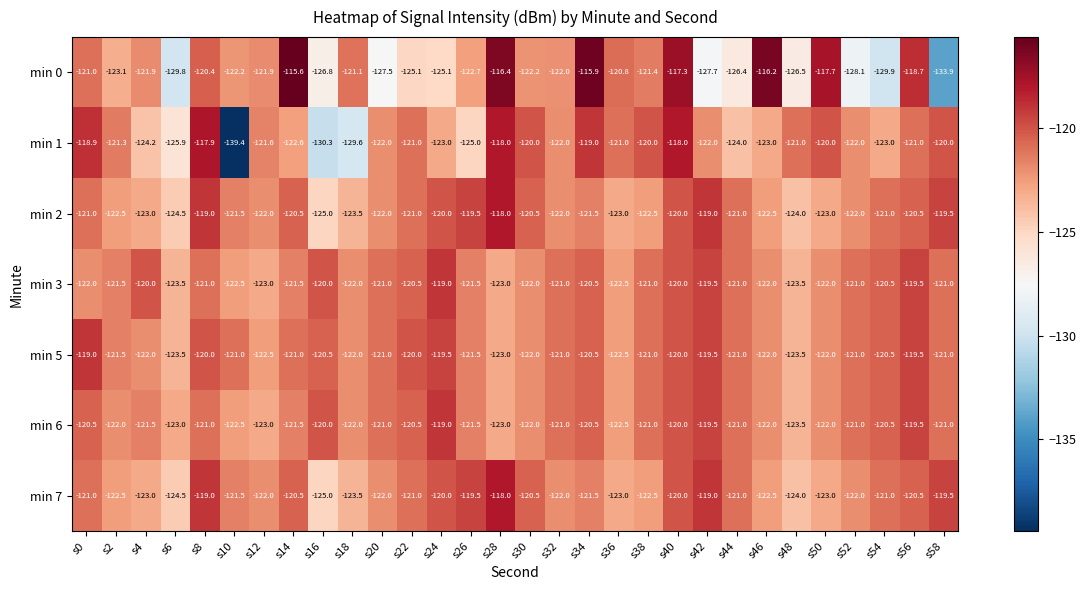

The min 0 series shows -204.4 at s50. True or false?

False